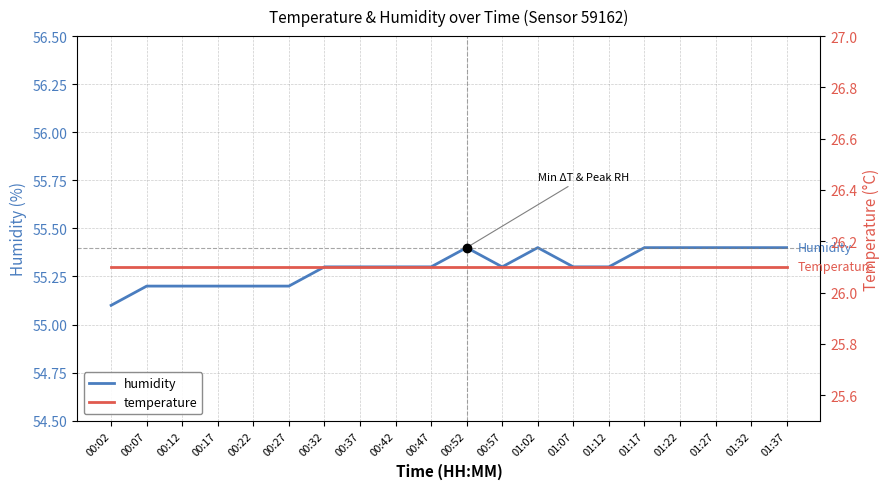

What value does the temperature series have at 00:07?

26.1